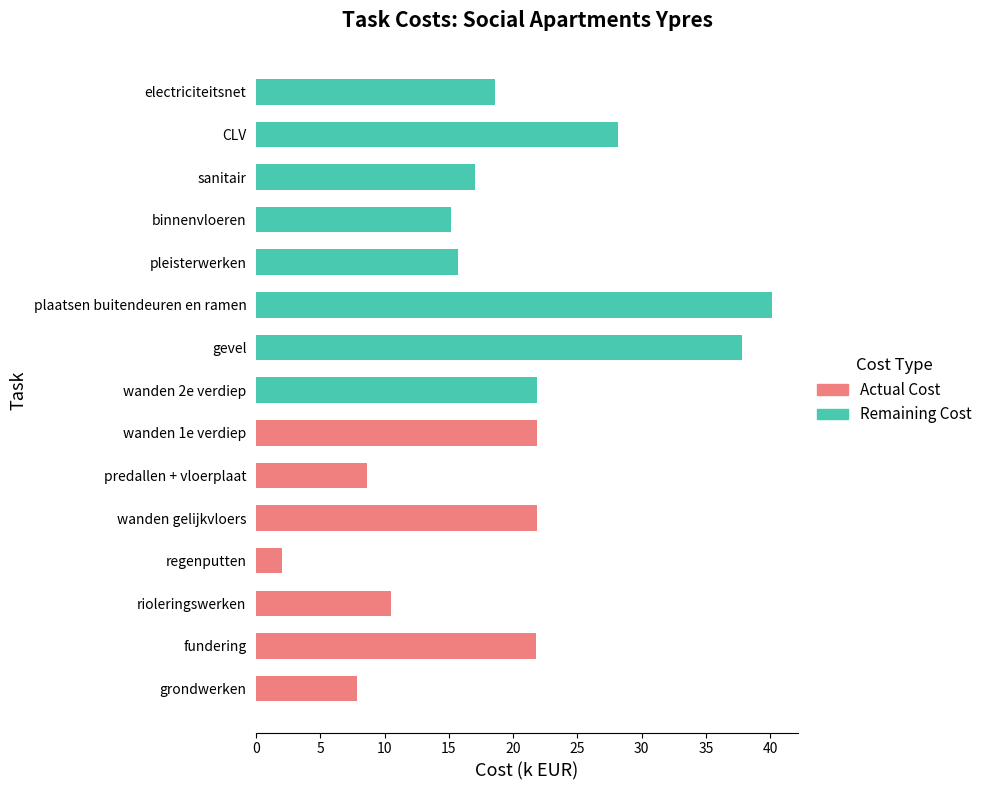

At which category is the sum across all series the highest?

plaatsen buitendeuren en ramen